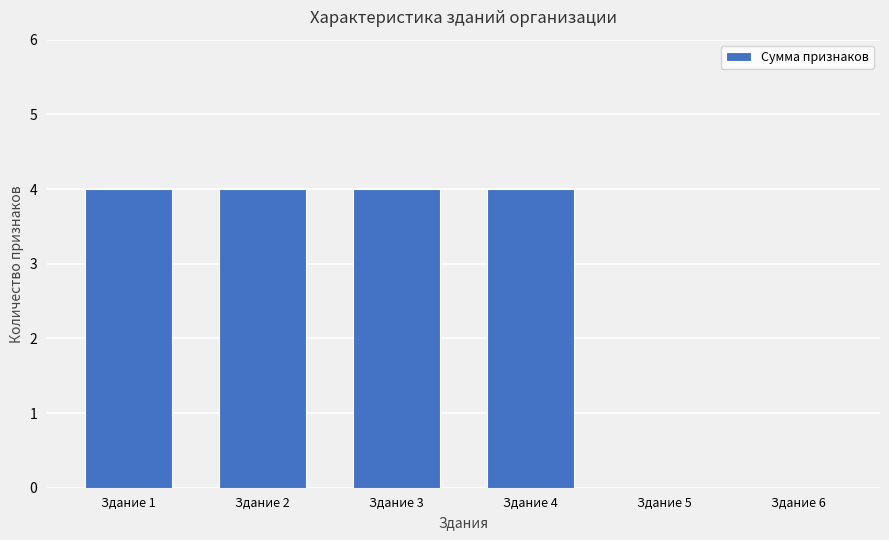

What is the change in value from Здание 1 to Здание 5?

-4